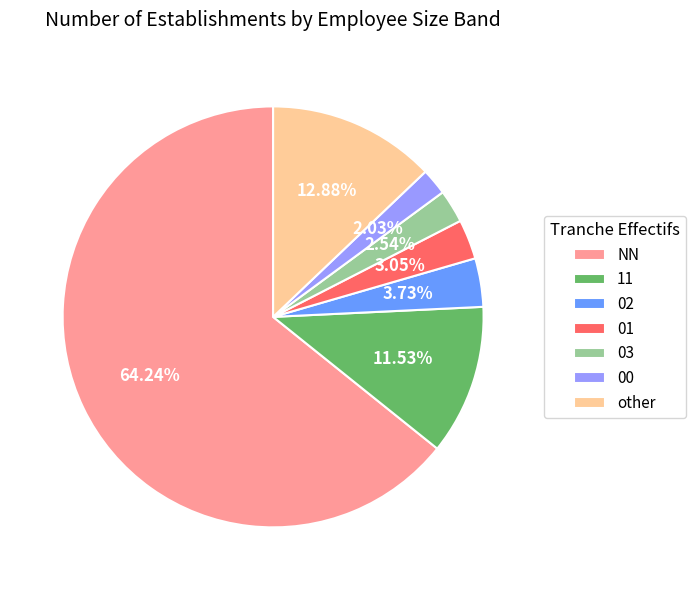

Between NN and 11, which is larger?

NN